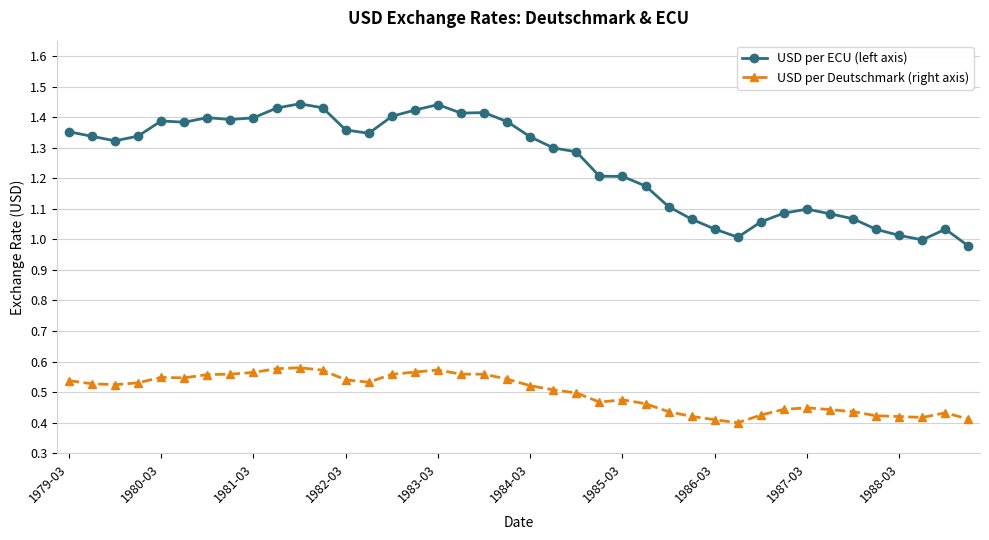

Which series has the largest range (max minus min)?

USD per ECU (left axis)